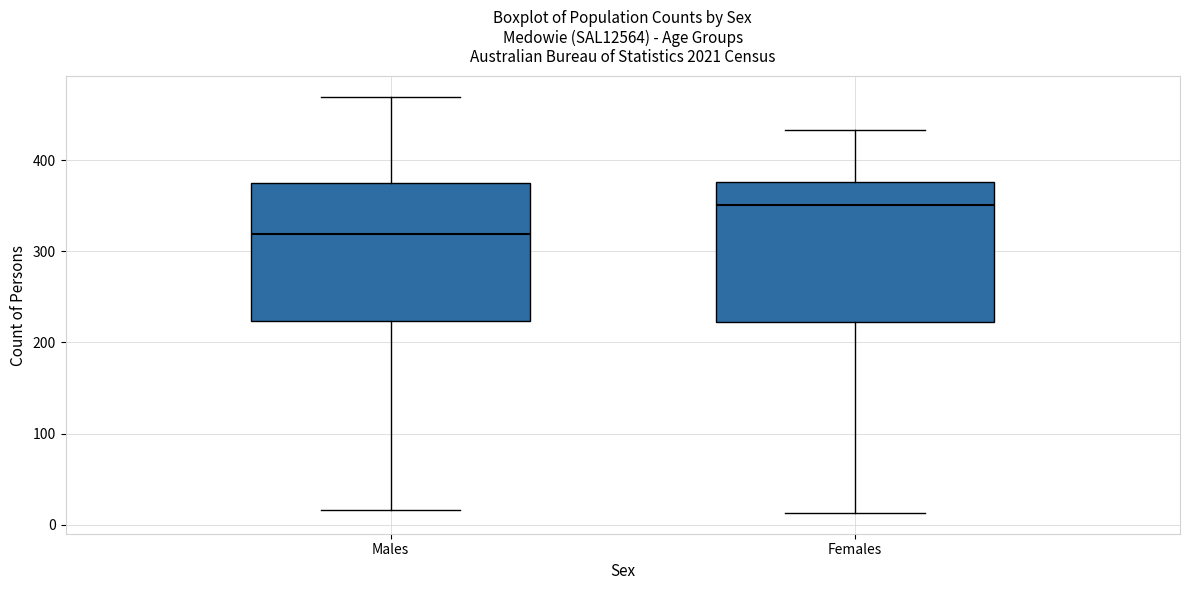

Reading left to right, read every box against the y-axis: the position of its median line, the range the box covers, and the ends of its whiskers. The values are not printed on the chart, so give them approximately, as read against the axis.

Males: median 320, box 220 to 370, whiskers 20 to 470
Females: median 350, box 220 to 380, whiskers 10 to 430